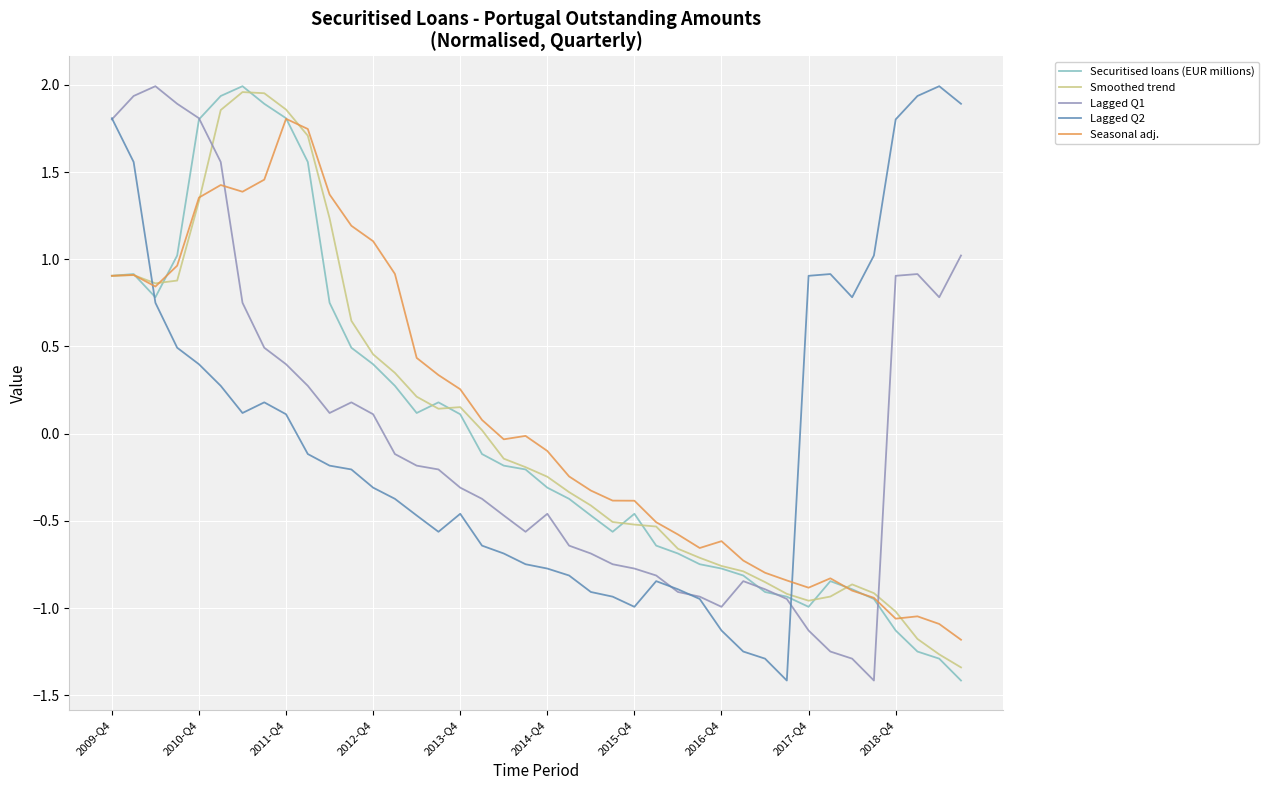

What is the highest value of the Seasonal adj. series?

1.8